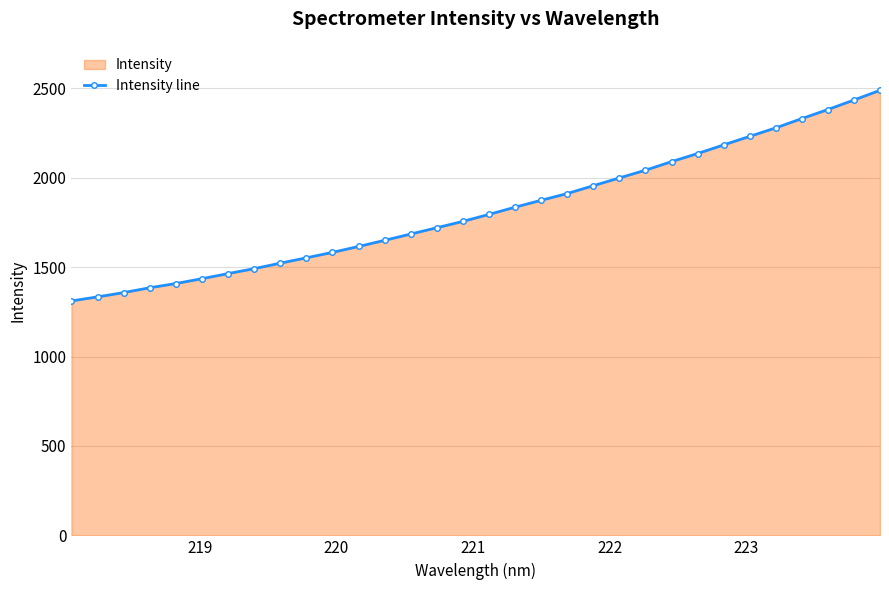

What is the difference between the second highest and minimum values?

1123.8